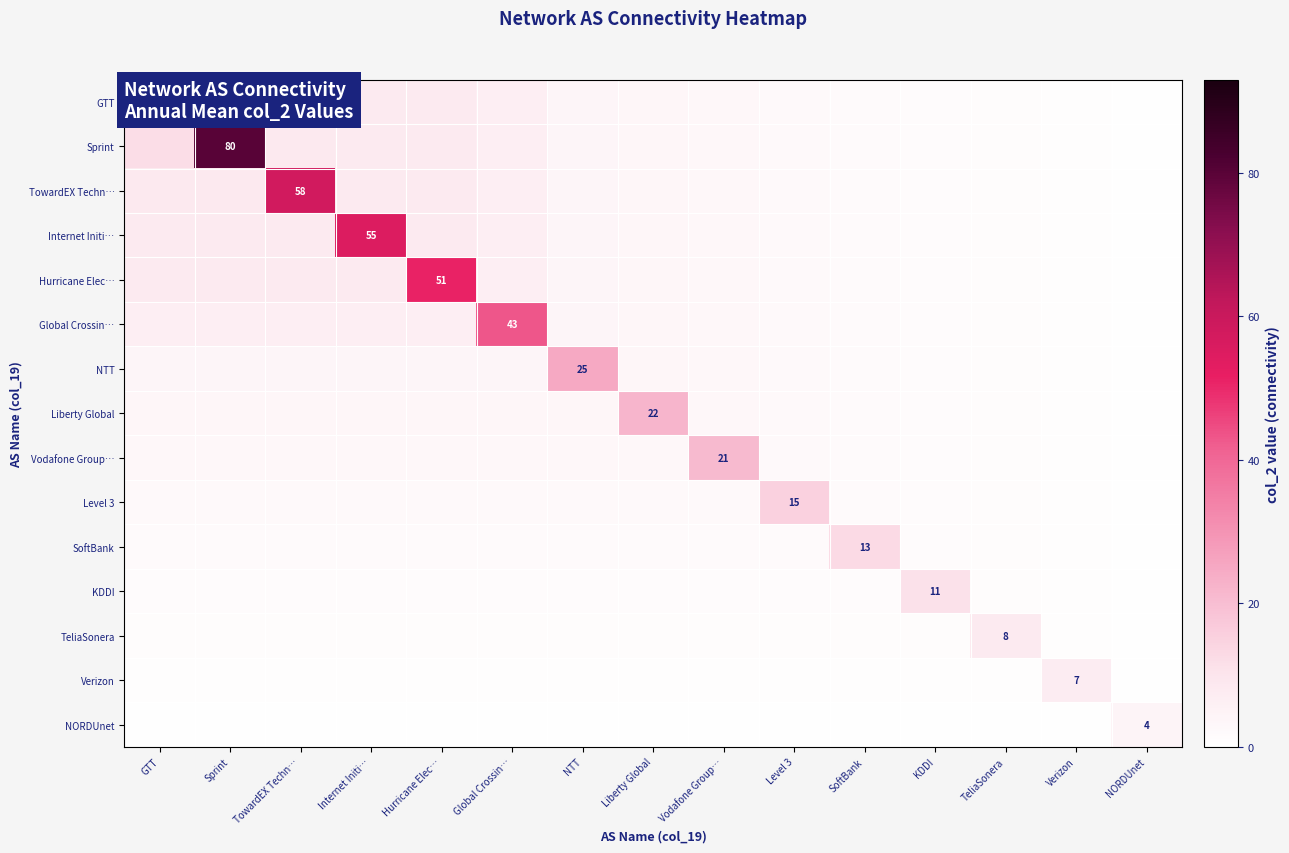

What is the difference between the maximum and second lowest values in the Hurricane Elec… series?

50.0